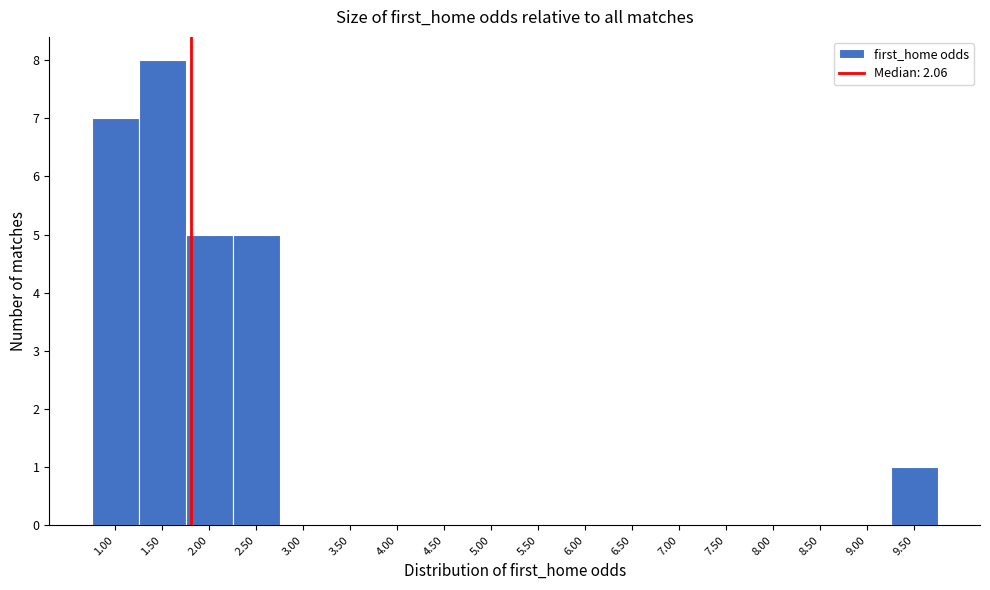

Reading left to right, list all the values displayed in this chart.

1.00=7	1.50=8	2.00=5	2.50=5	3.00=0	3.50=0	4.00=0	4.50=0	5.00=0	5.50=0	6.00=0	6.50=0	7.00=0	7.50=0	8.00=0	8.50=0	9.00=0	9.50=1